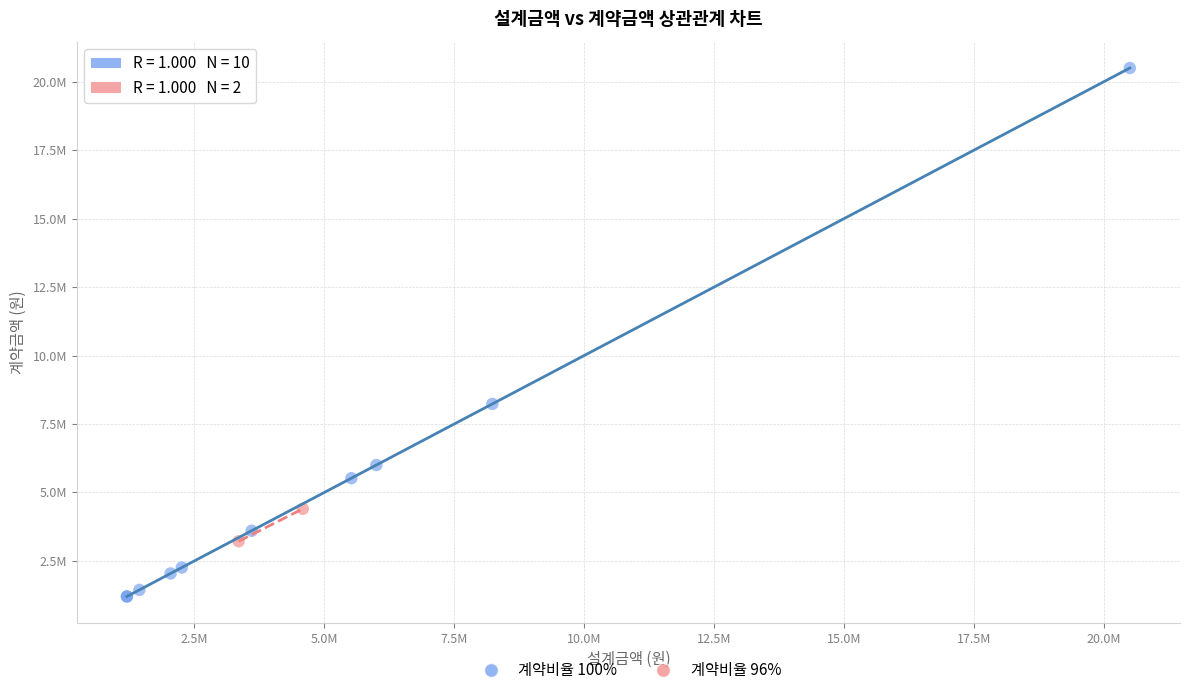

Which series has the largest Y range (max minus min)?

계약비율 100%